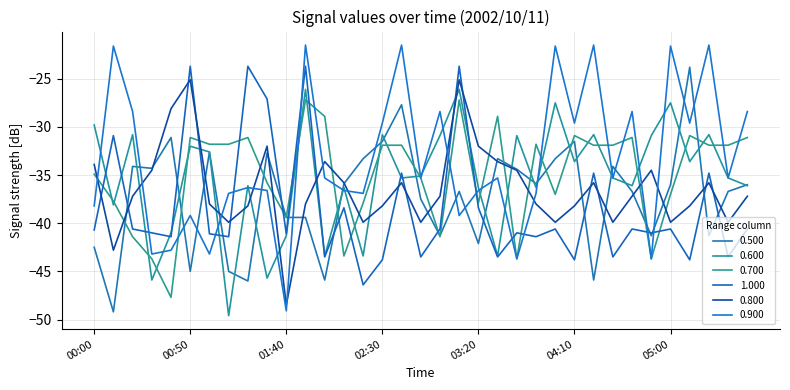

What is the sum of all 0.500 values?

-1303.4